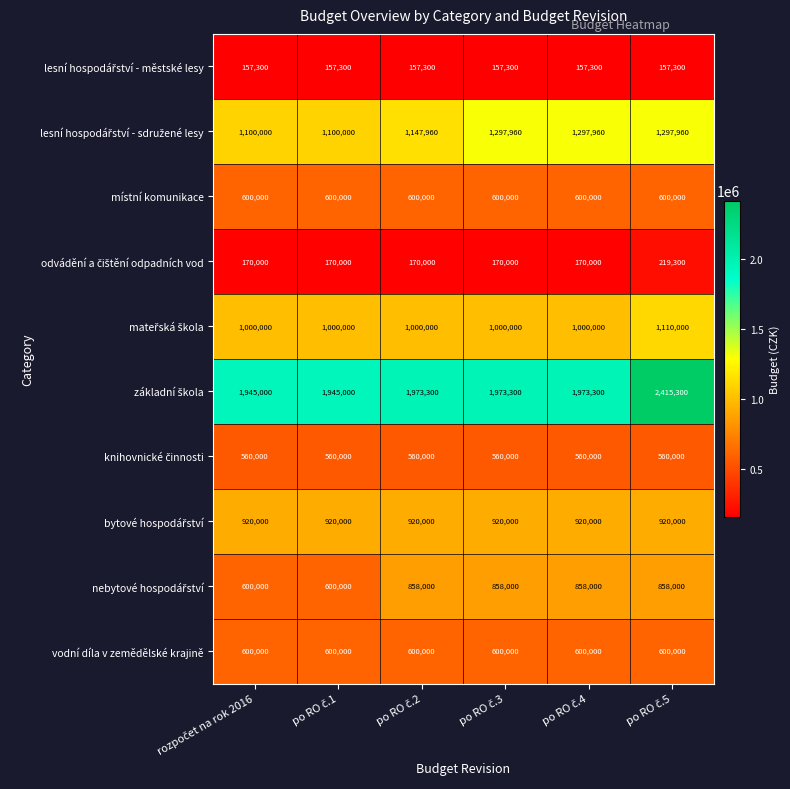

What is the minimum value shown in the chart?

157300